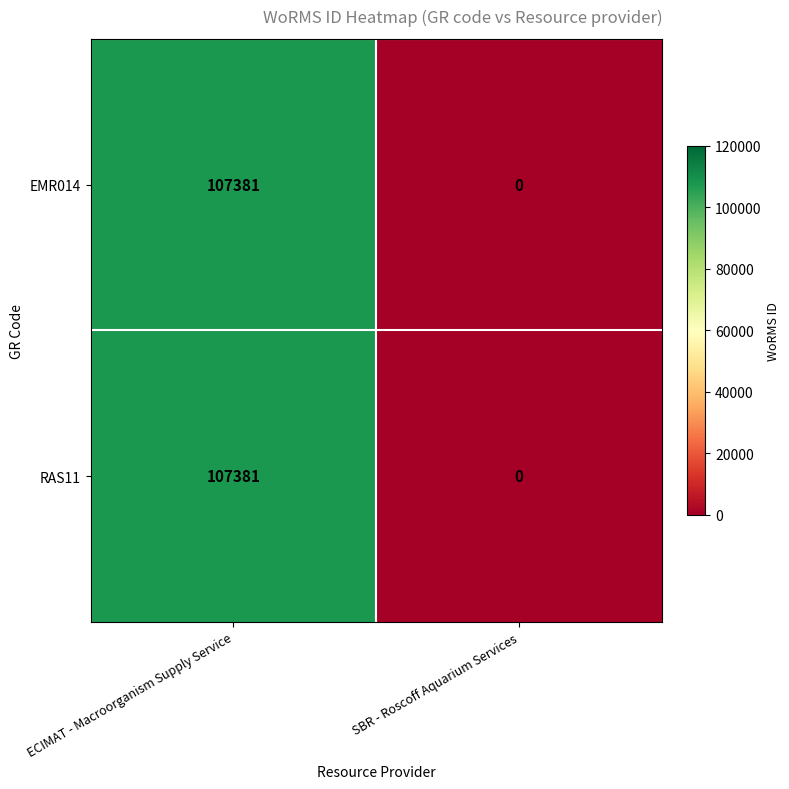

True or false: RAS11 has a value of 107381 at ECIMAT - Macroorganism Supply Service.

True